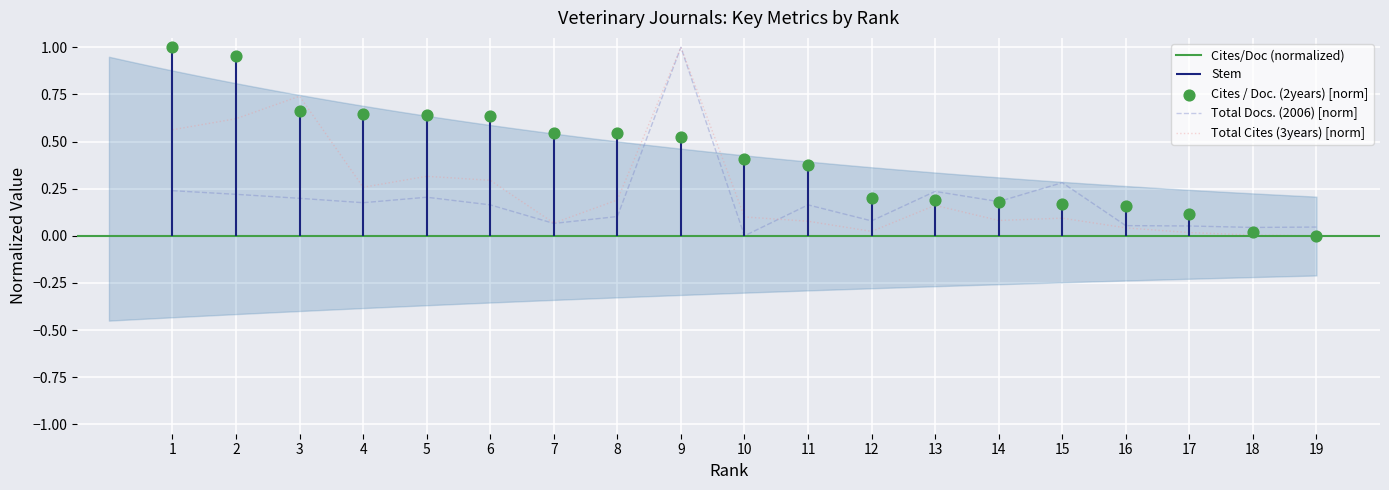

Which series contains the highest Y value?

Total Docs. (2006)